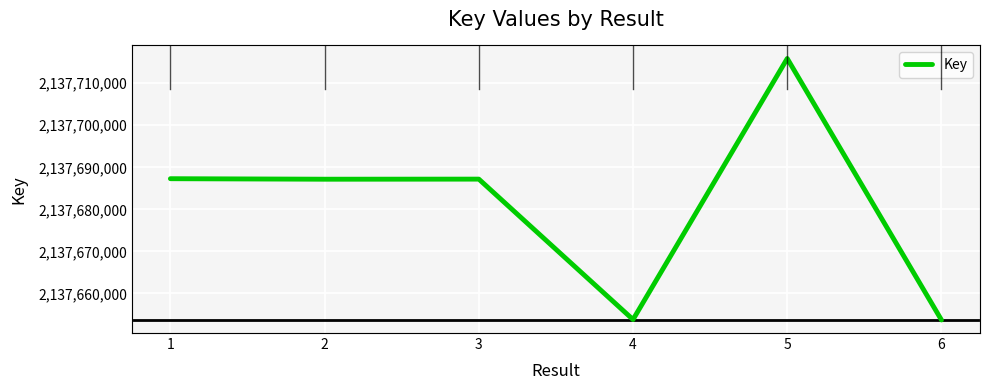

At which category does the data reach its first local peak?

3